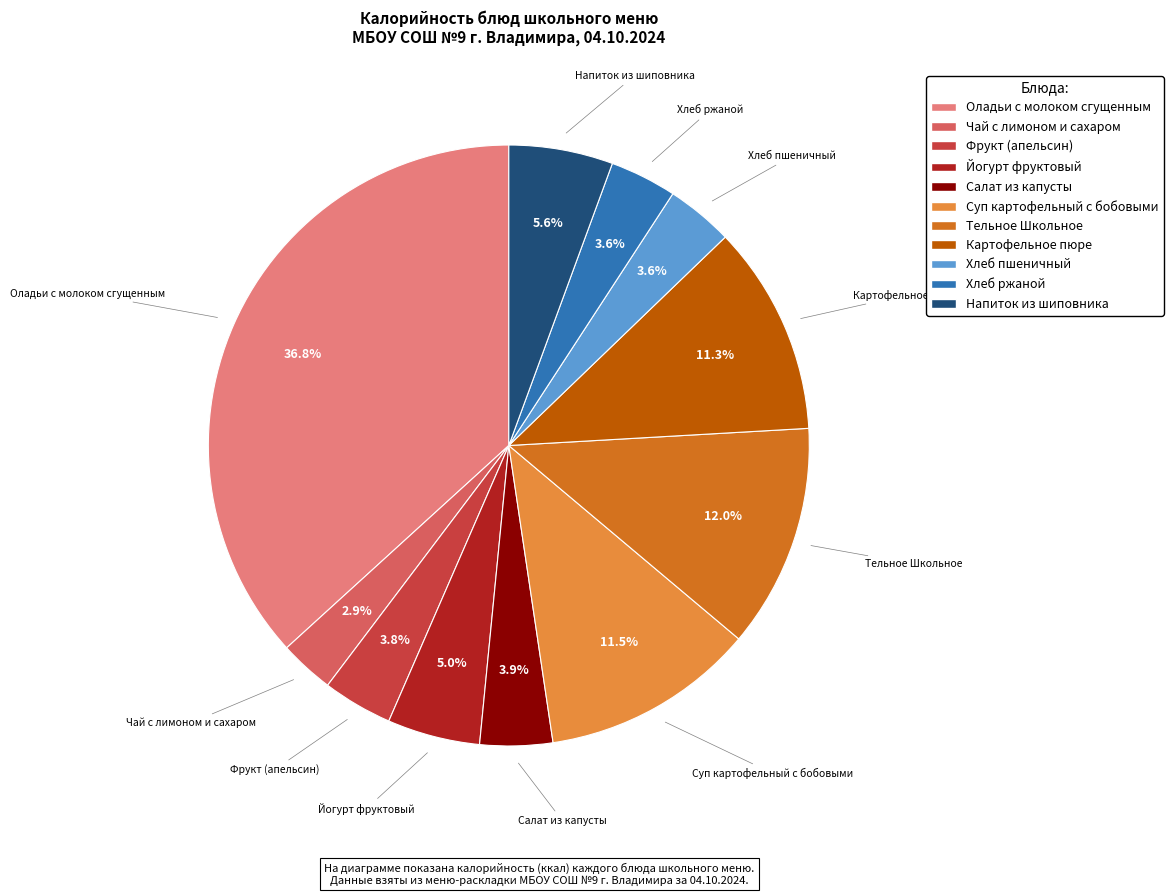

Is there a majority slice in this chart?

No